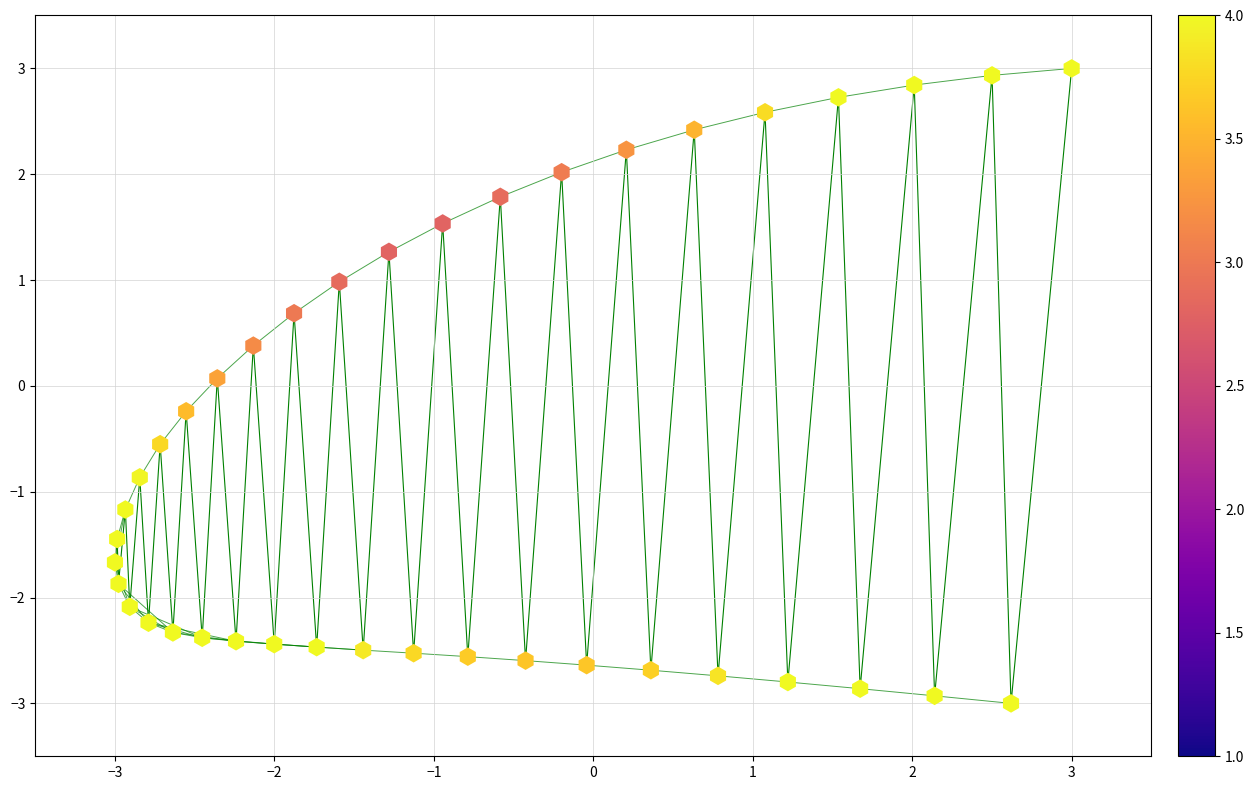

What is the range of X values (max minus min)?

6.0